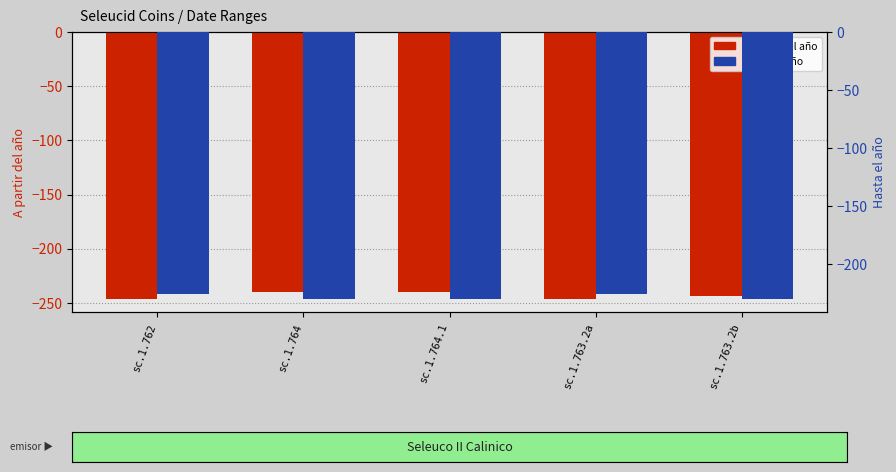

How many data points in A partir del año are above -244?

2